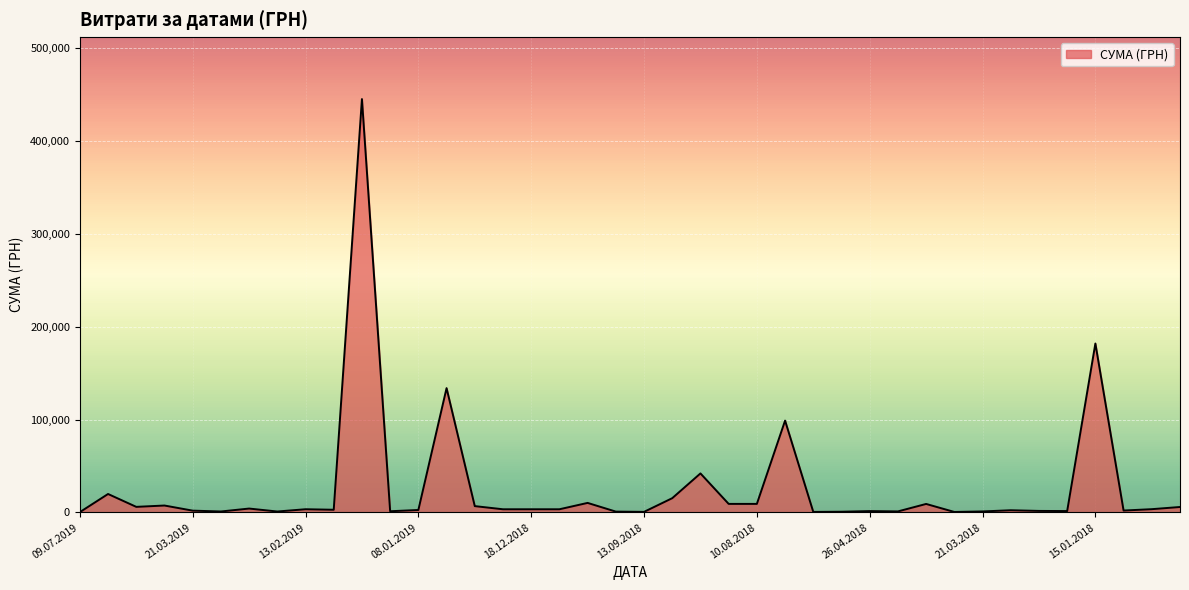

What is the greatest value displayed?

444884.0